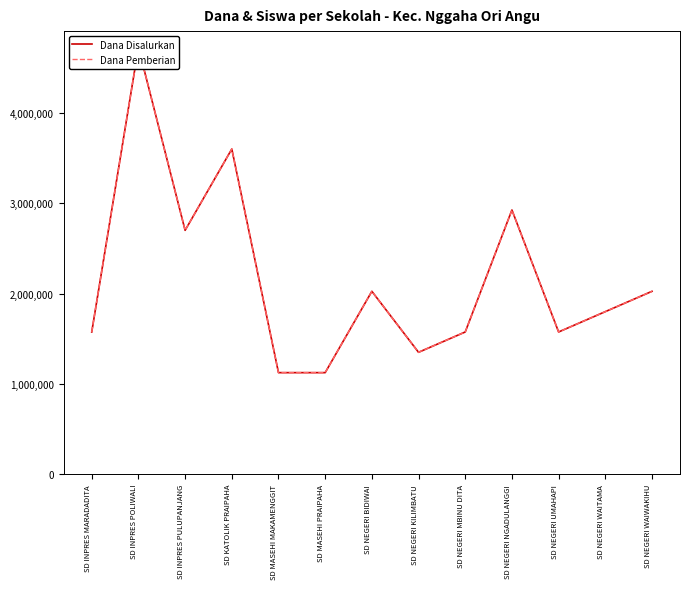

What is the difference between the maximum and second lowest values in the Dana Pemberian series?

3600000